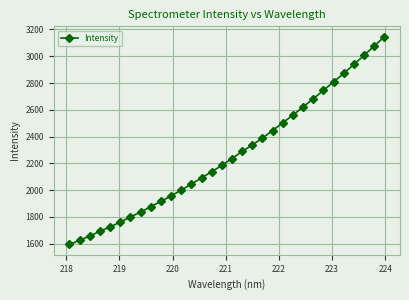

What is the difference between the second highest and minimum values?

1481.4